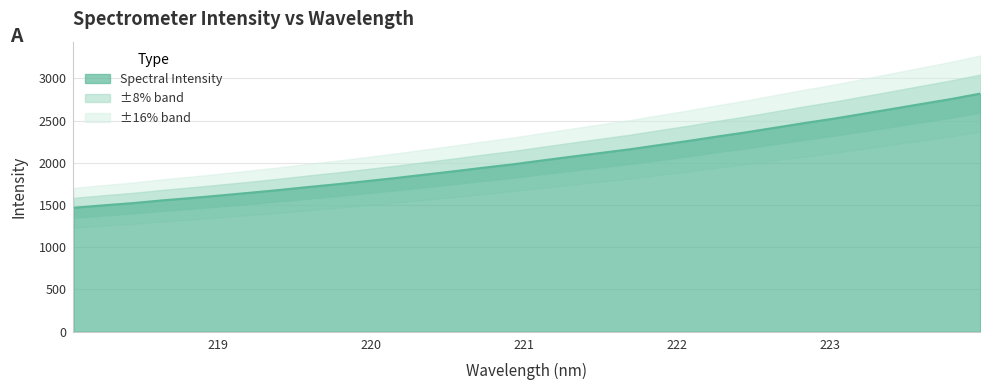

At which label does the data first exceed 2027?

221.1174